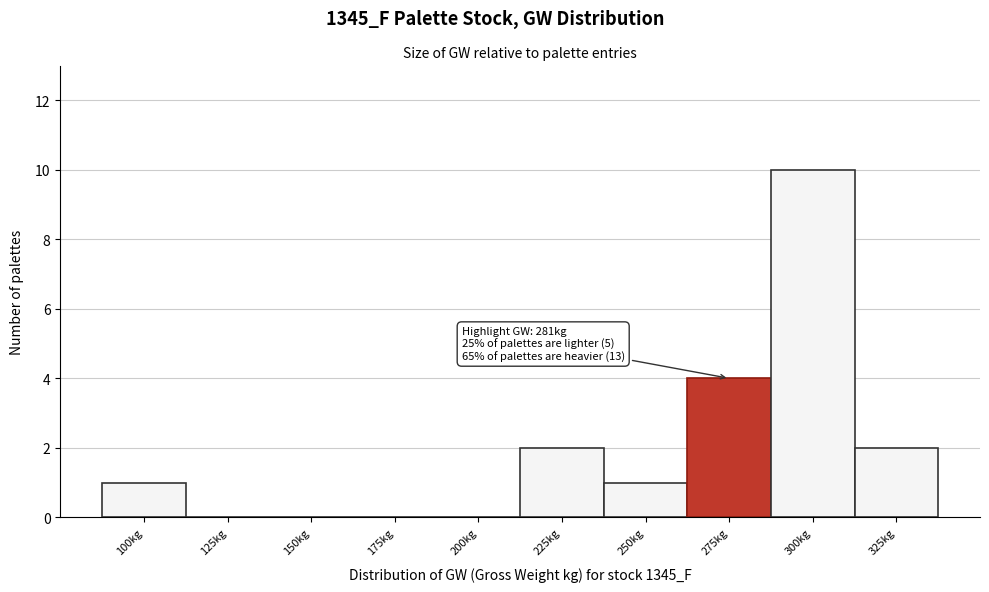

Reading left to right, what are all the values shown in this chart?

100kg=1	125kg=0	150kg=0	175kg=0	200kg=0	225kg=2	250kg=1	275kg=4	300kg=10	325kg=2